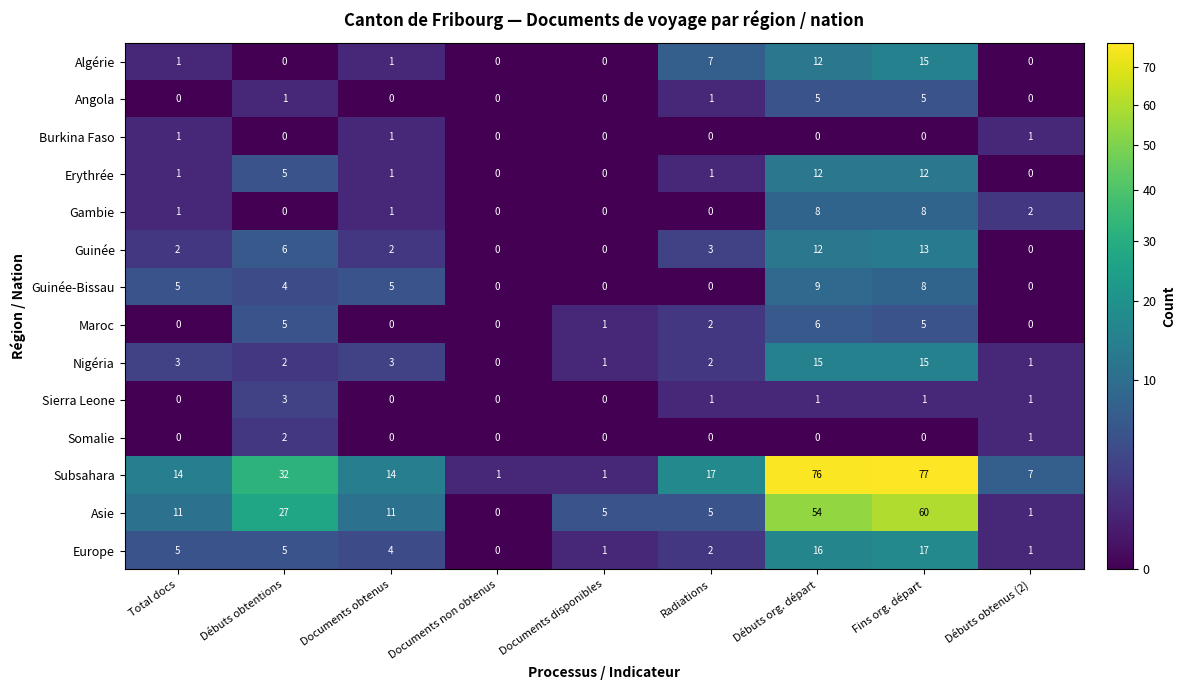

True or false: Subsahara has a value of 14 at Total docs.

True